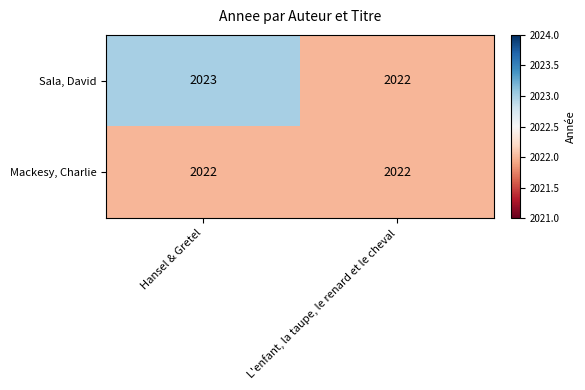

Reading right to left, list all the values displayed in this chart.

Sala, David: 2022	2023
Mackesy, Charlie: 2022	2022